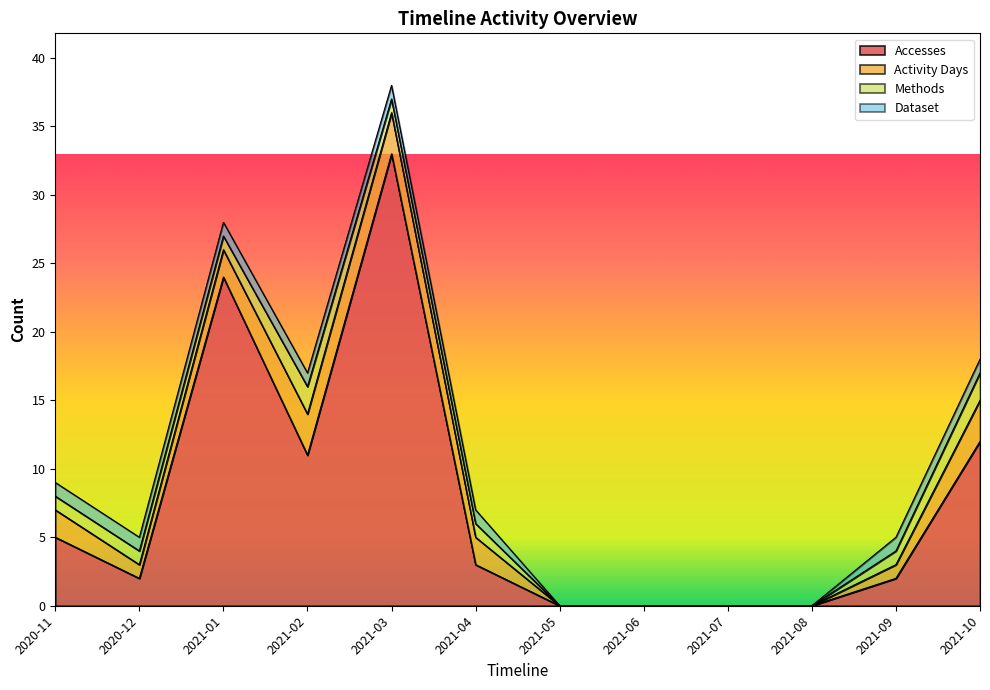

Is it true that Dataset equals 1 at 2021-02?

True